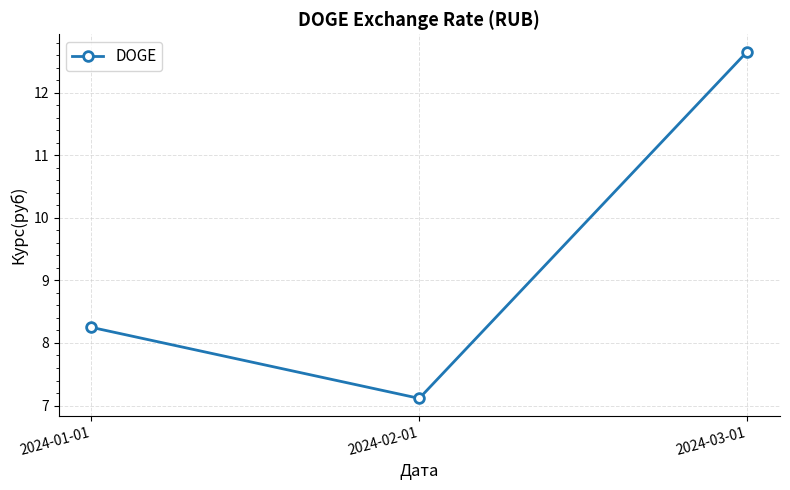

Reading left to right, list all the values displayed in this chart.

2024-01-01=8.3	2024-02-01=7.1	2024-03-01=12.7